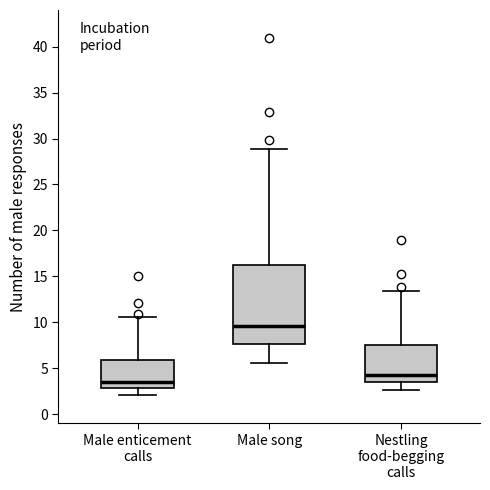

Which box's median line is the highest?

Male song